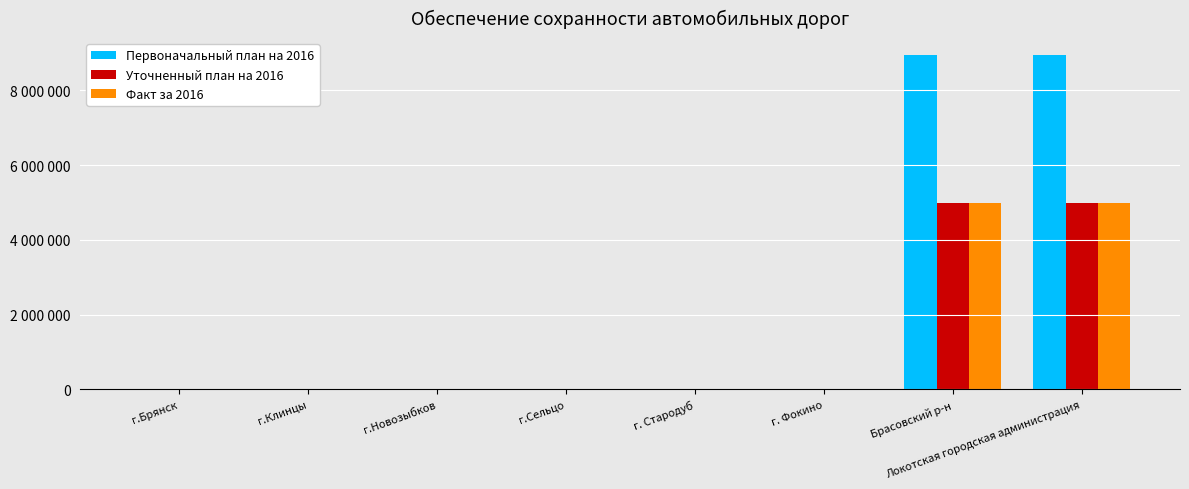

List the labels in order of Первоначальный план на 2016 value, smallest first.

г.Брянск, г.Клинцы, г.Новозыбков, г.Сельцо, г. Стародуб, г. Фокино, Брасовский р-н, Локотская городская администрация